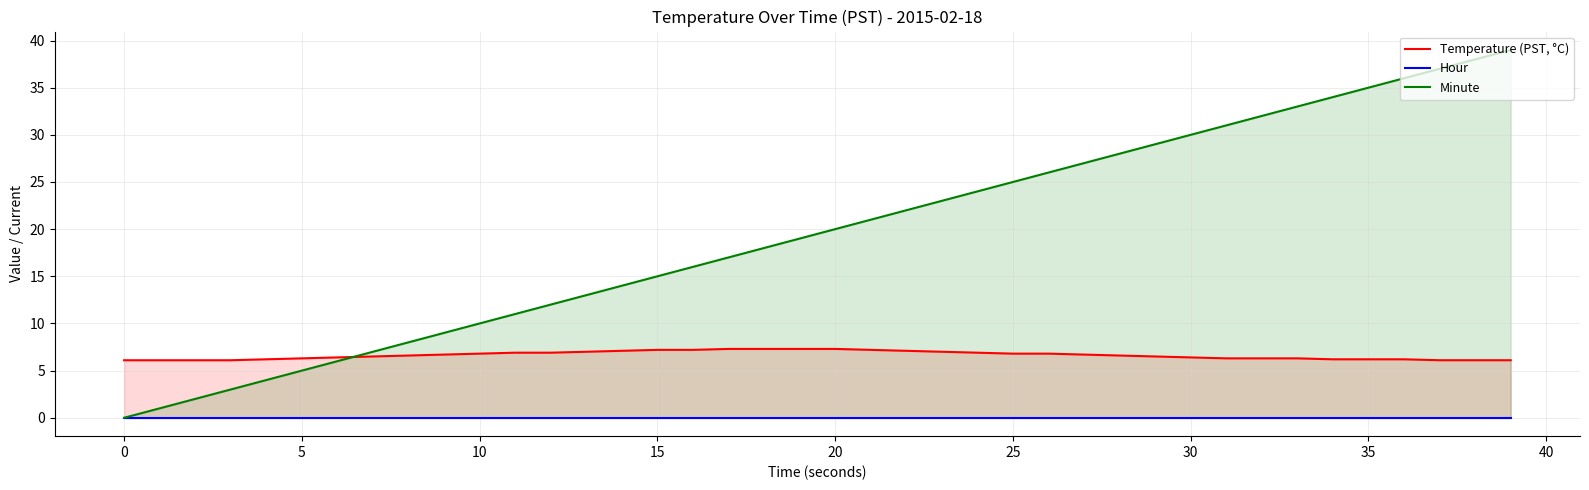

The value of Hour at 26 is 0.0. True or false?

True